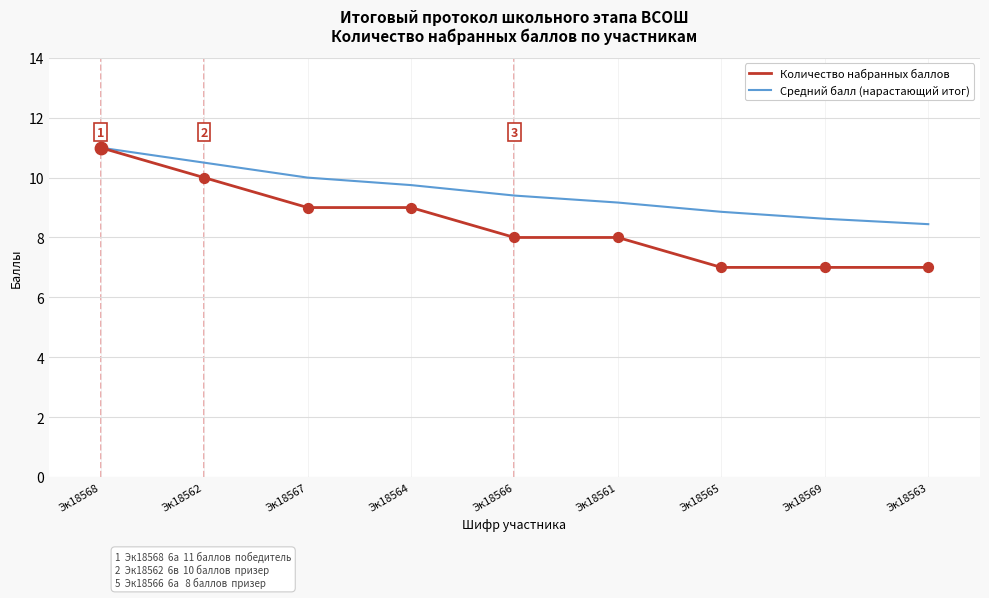

At which category is the sum across all series the highest?

Эк18568